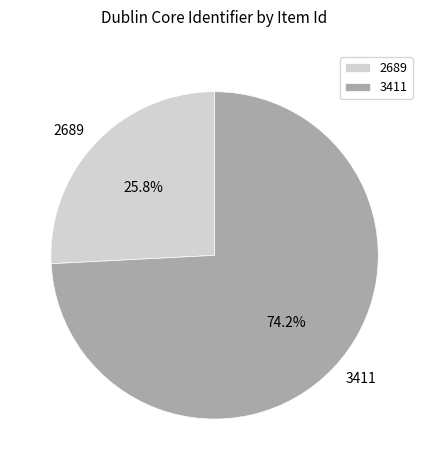

What is the smallest slice in the pie chart?

2689